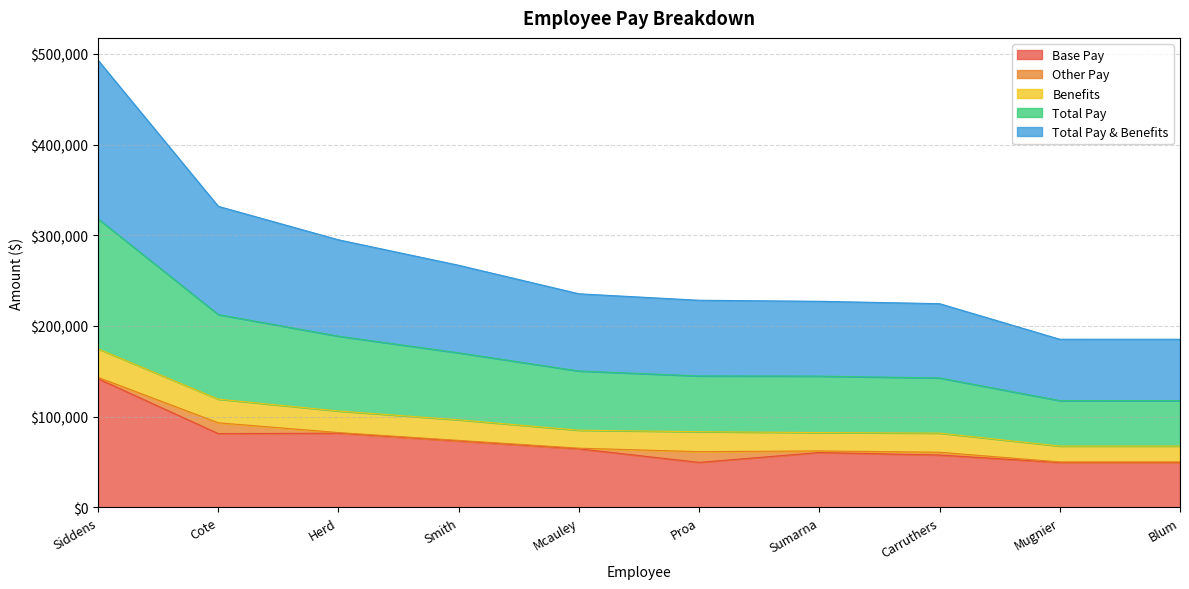

At which category does the chart reach its peak across all series?

Siddens